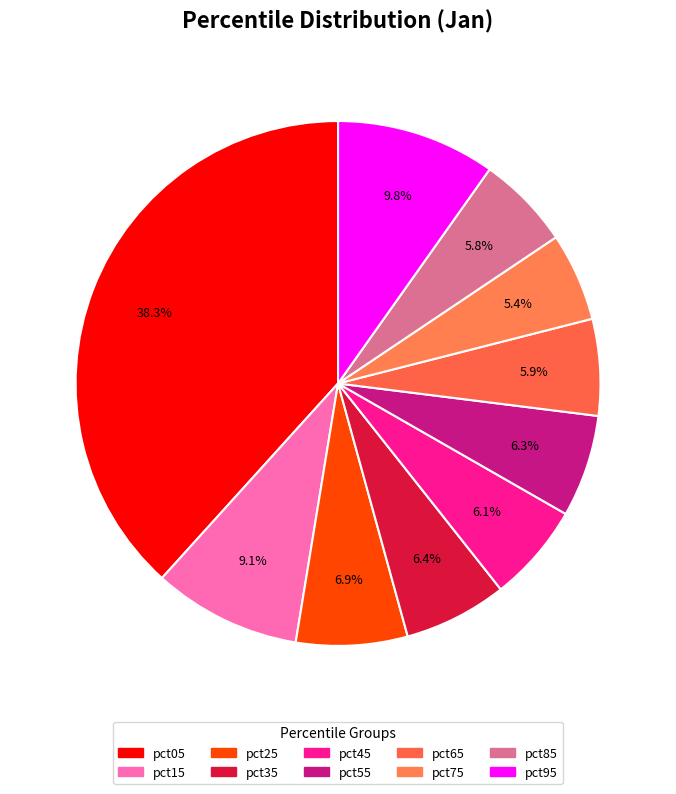

To the nearest percent, what percentage of the pie is pct65?

6%